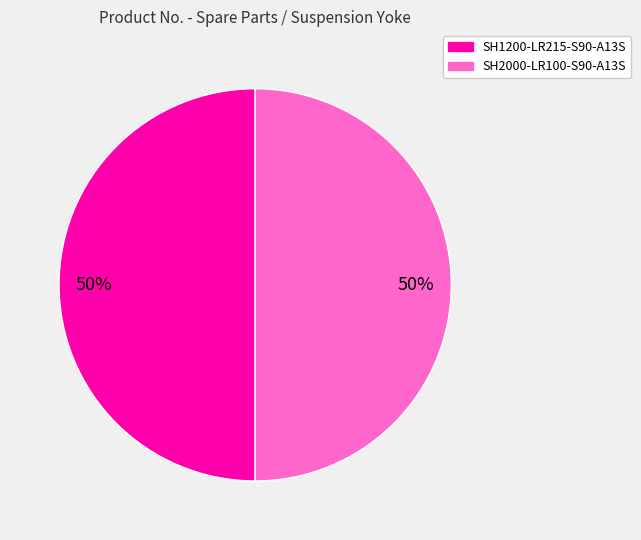

To the nearest percent, what percentage of the pie is SH1200-LR215-S90-A13S?

50%